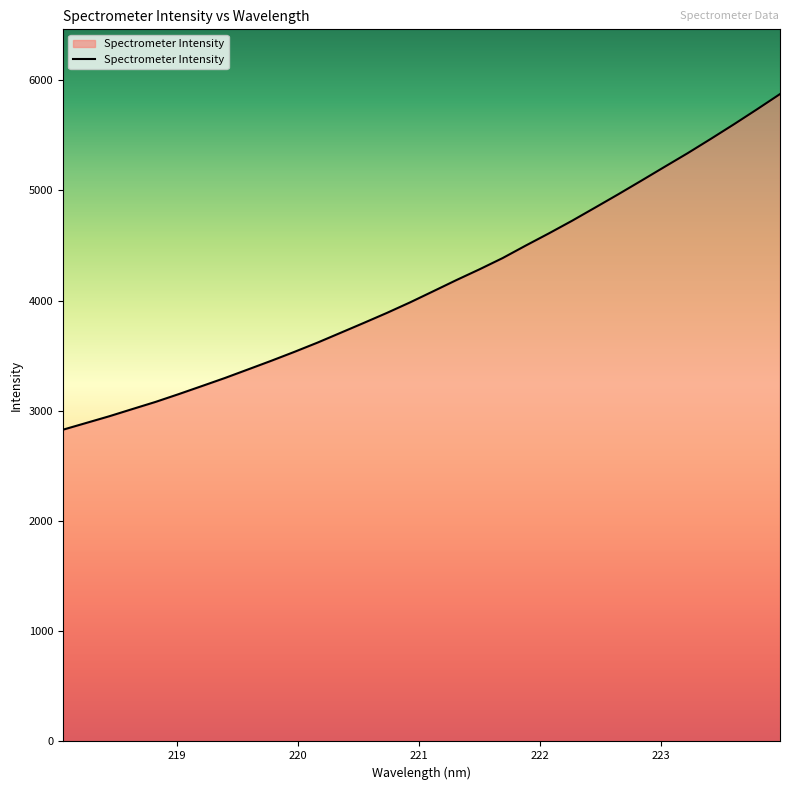

What is the maximum value shown in the chart?

5874.9